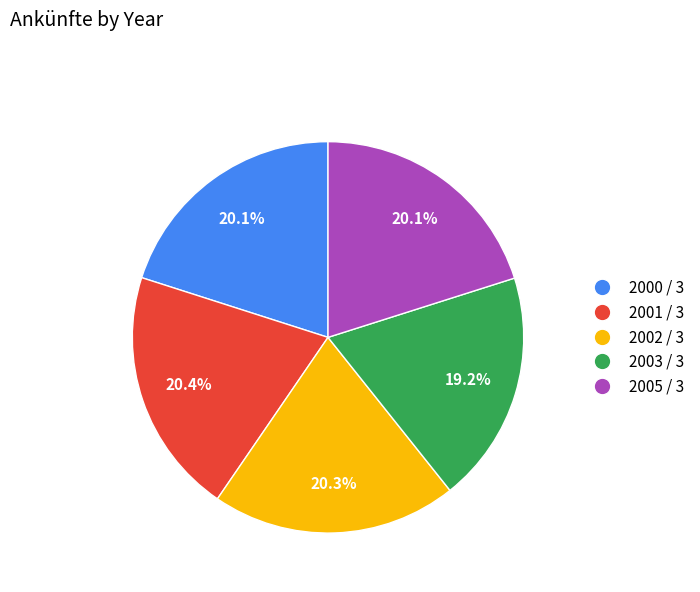

To the nearest percent, what is the difference between the largest and smallest slice percentages?

1%